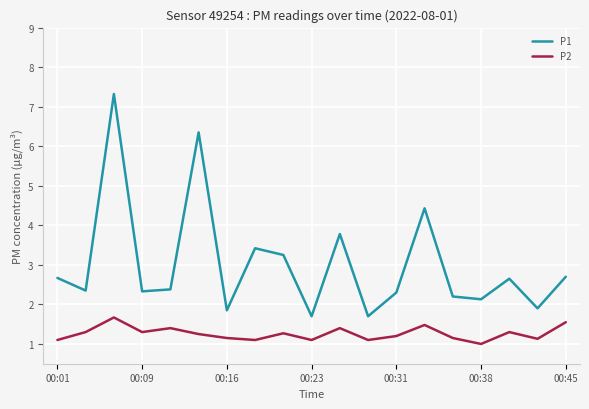

What is the highest value of the P1 series?

7.3